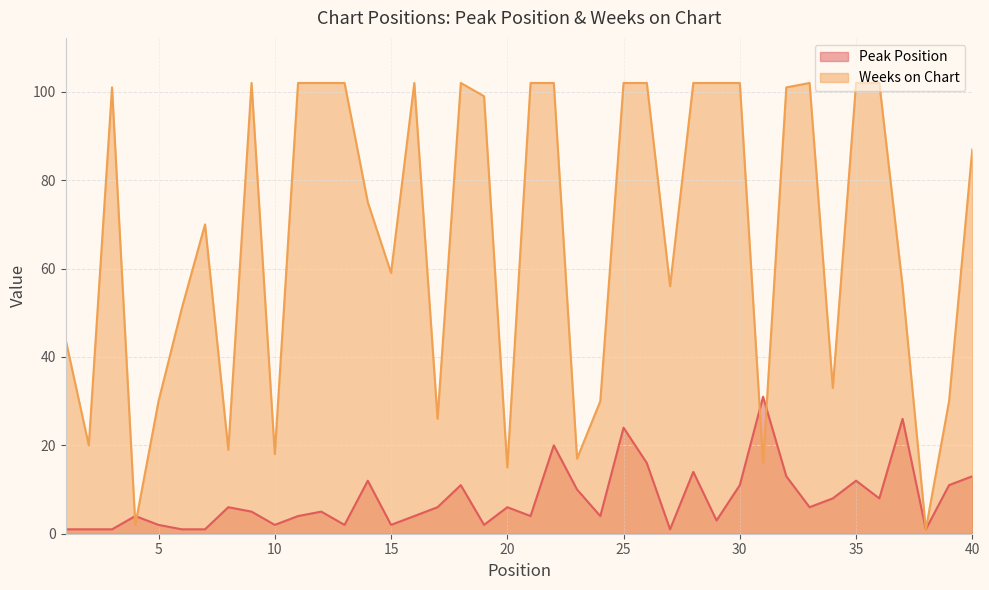

How many intersections are there between Weeks on Chart and Peak Position?

4